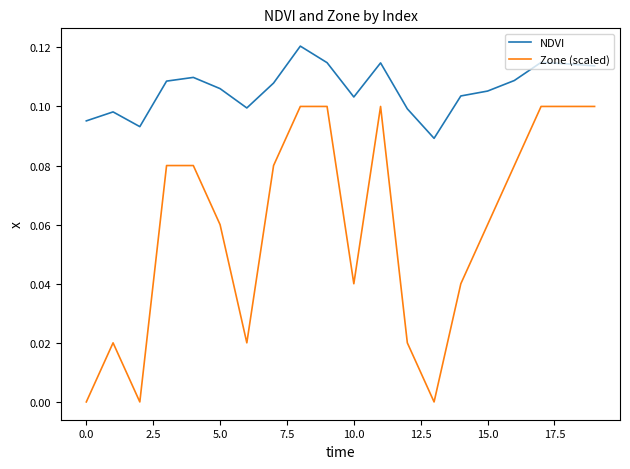

What are all the series names shown in the legend?

NDVI, Zone (scaled)